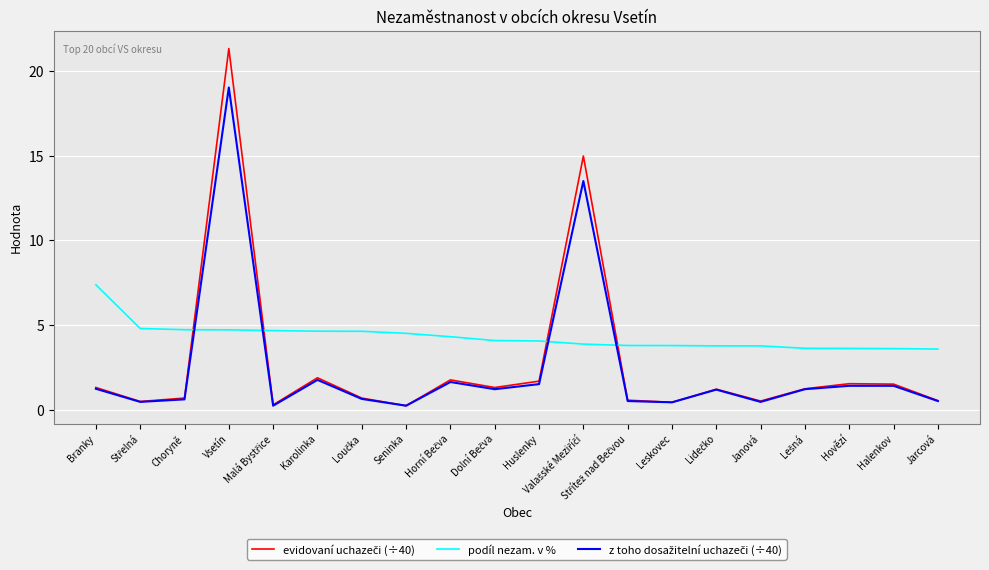

What is the maximum value for podíl nezam. v %?

7.4